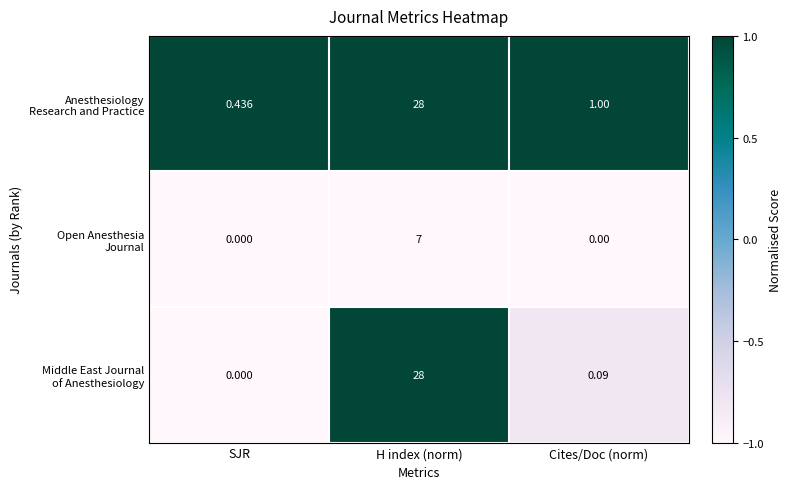

At which category is the sum across all series the highest?

H index (norm)